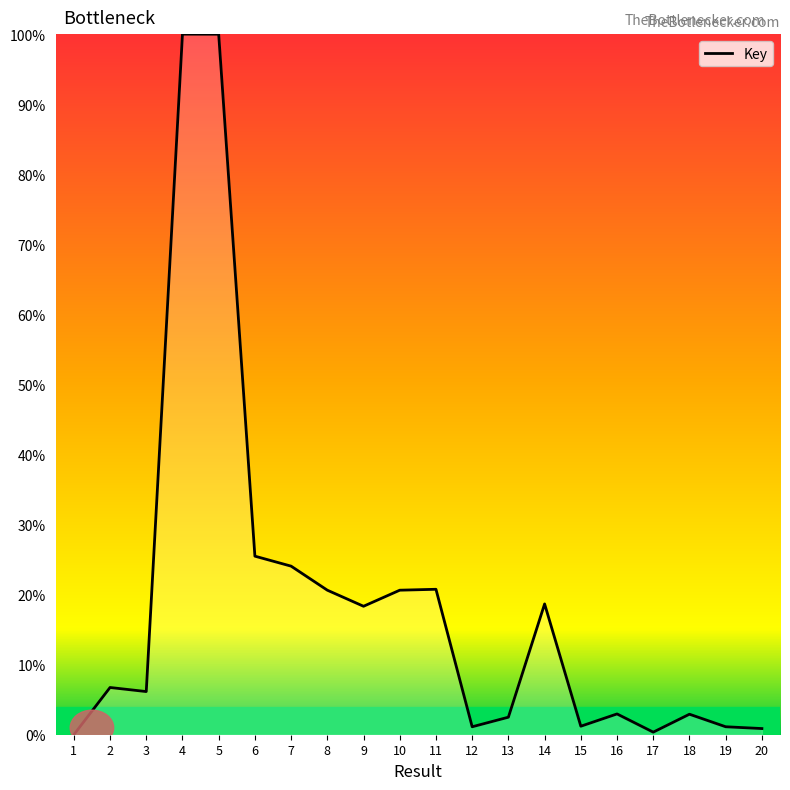

What is the greatest value displayed?

100.0